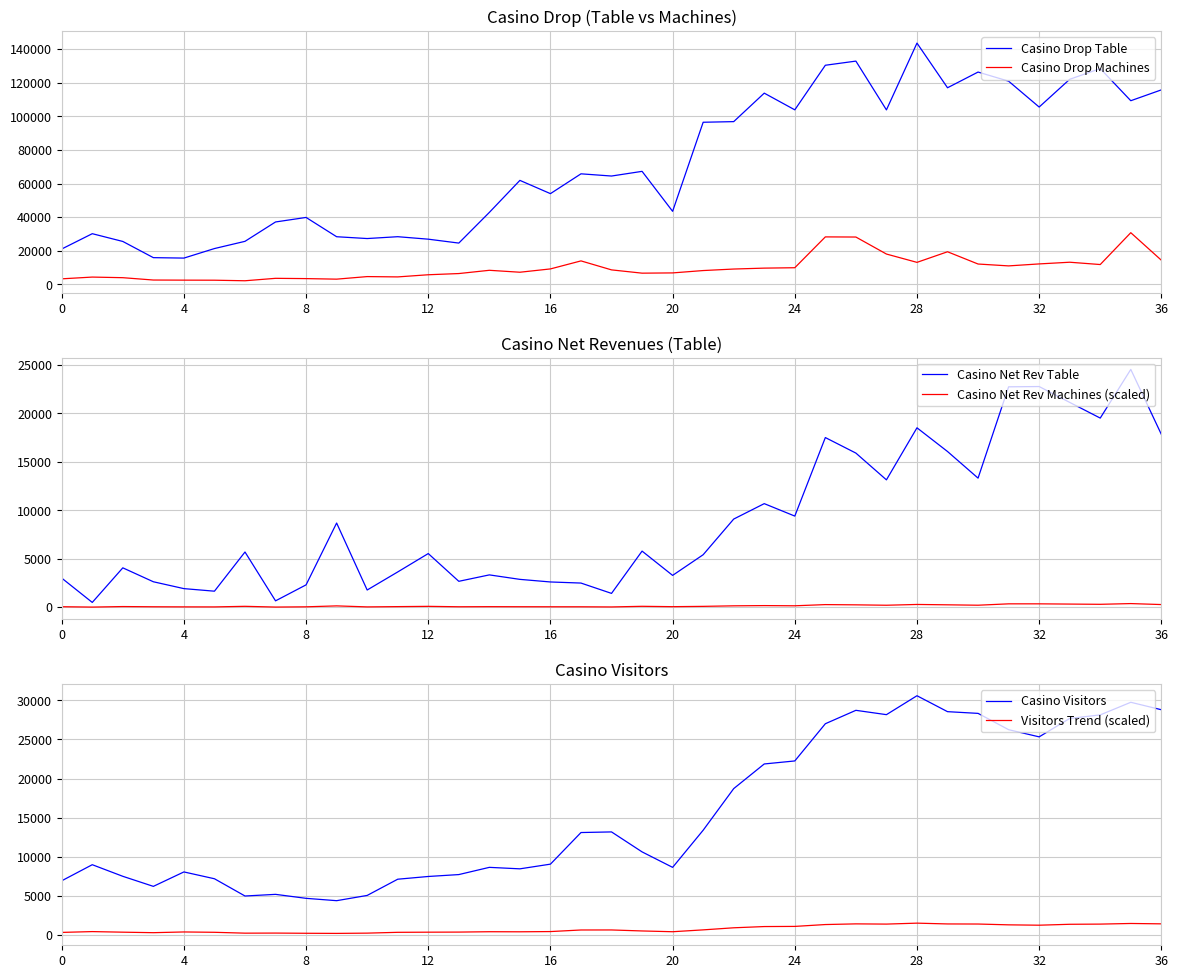

What is the average value of the Casino Drop Machines series?

9851.6